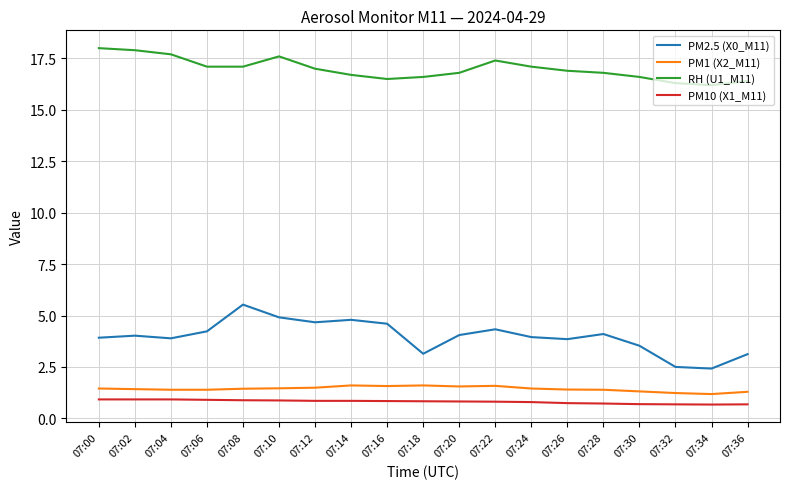

At 07:04, list the series in order from largest to smallest.

RH (U1_M11), PM2.5 (X0_M11), PM1 (X2_M11), PM10 (X1_M11)